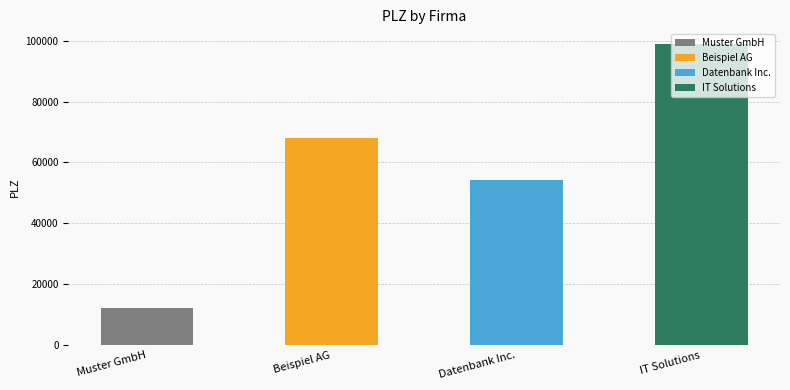

True or false: the data shows 98765 at IT Solutions.

True